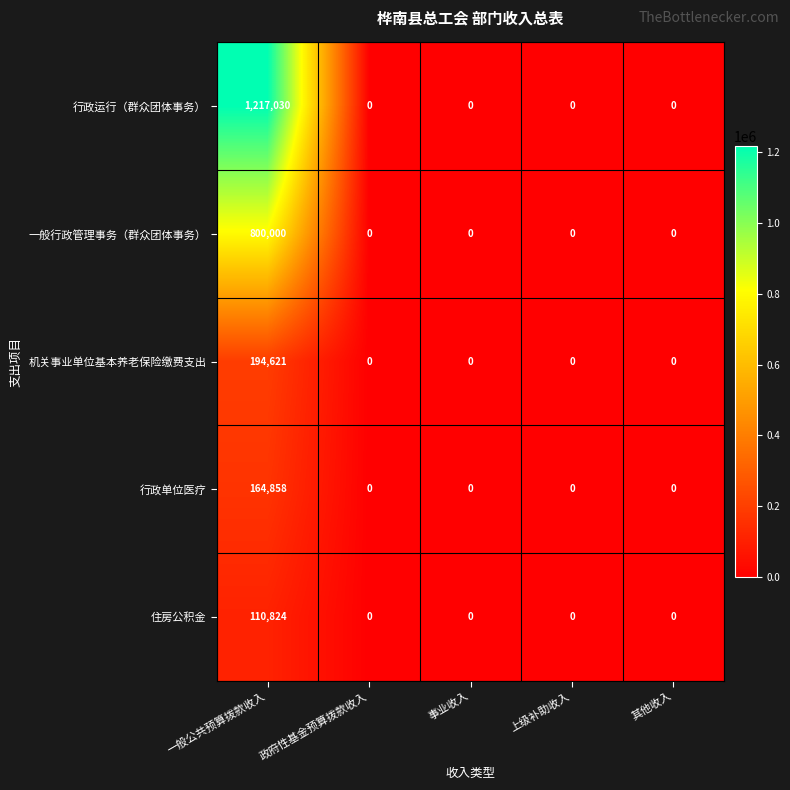

List the series in order of their peak value, highest first.

行政运行（群众团体事务）, 一般行政管理事务（群众团体事务）, 机关事业单位基本养老保险缴费支出, 行政单位医疗, 住房公积金